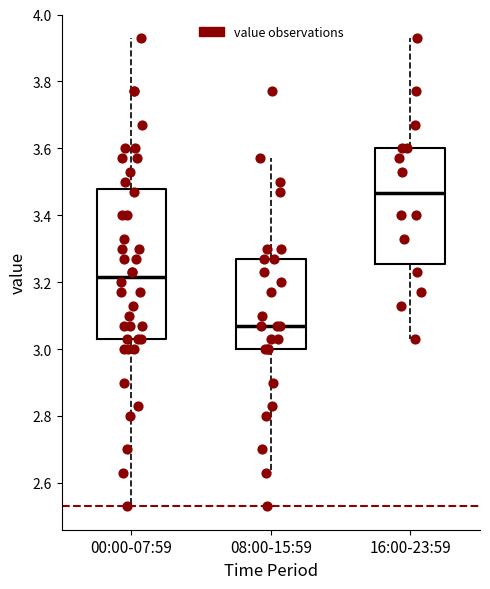

Where is the upper edge of the box for 08:00-15:59 on the y-axis? The values are not printed on the chart, so give them approximately, as read against the axis.

3.28